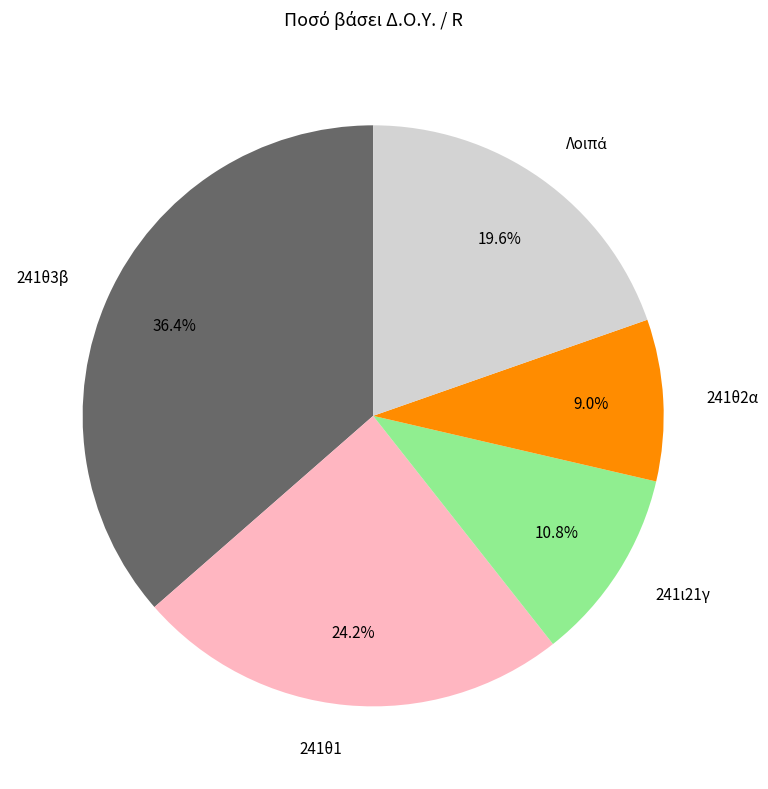

Is there any slice that represents more than half of the pie?

No